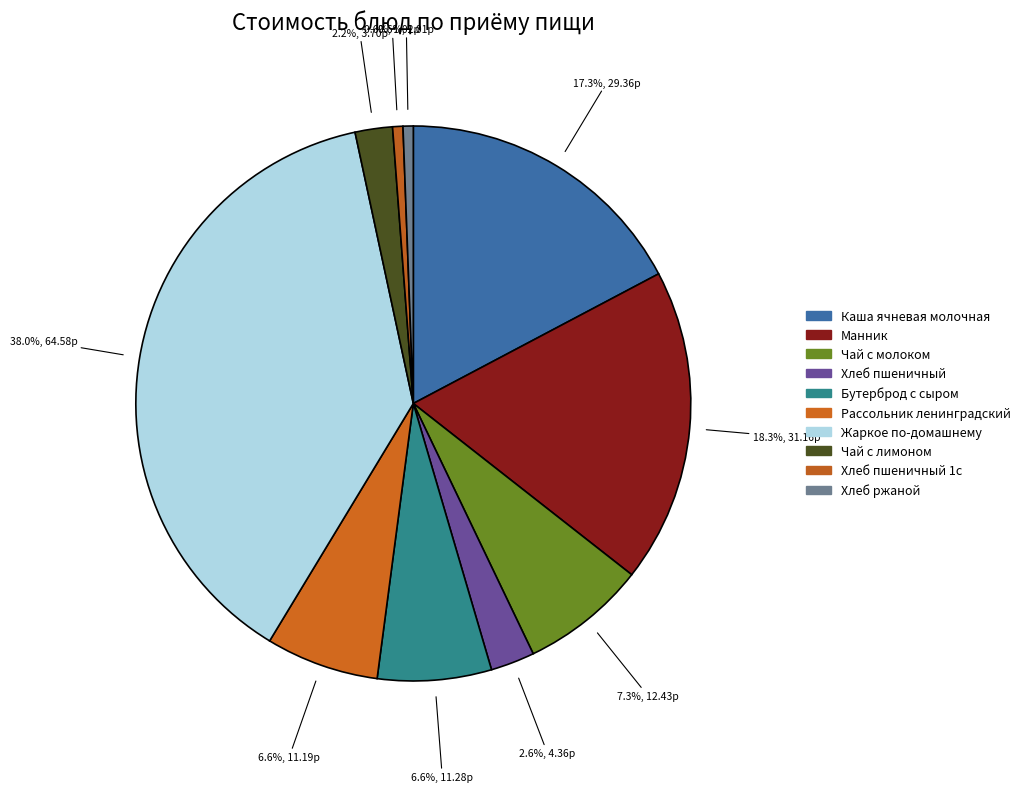

To the nearest percent, what is the combined percentage of Манник and Хлеб ржаной?

19%